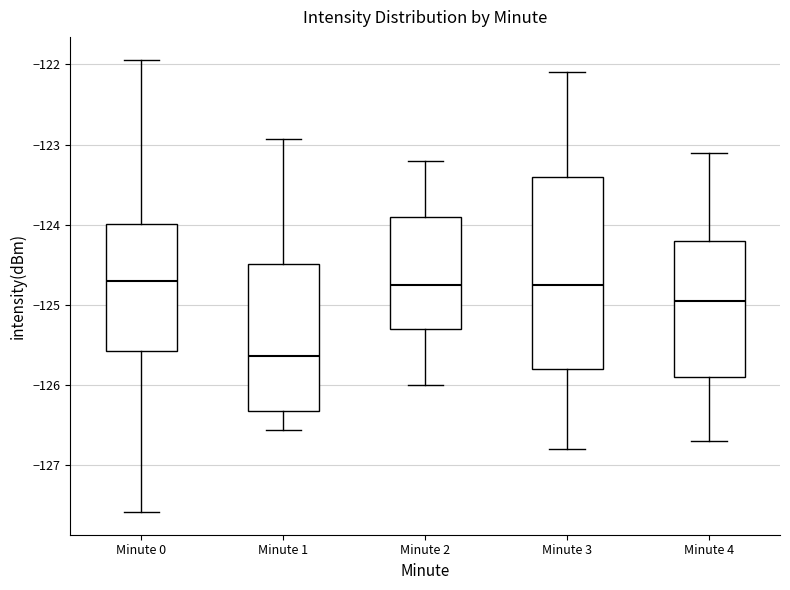

Where does the lower whisker of the box for Minute 3 end on the y-axis? The values are not printed on the chart, so give them approximately, as read against the axis.

-126.8